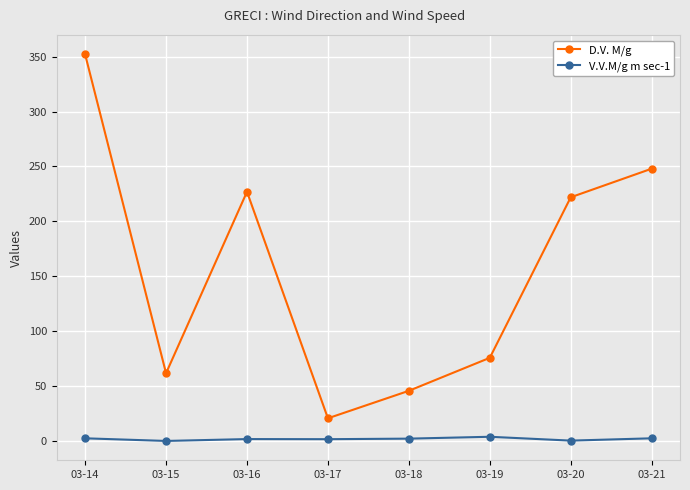

Is this an area chart (filled region under the line)?

No